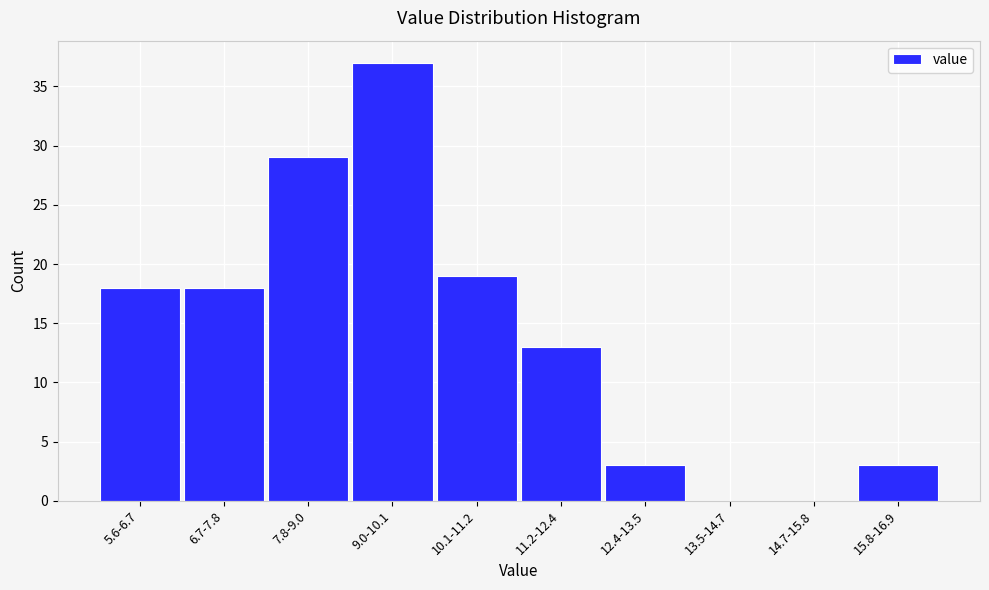

Reading left to right, list all the values displayed in this chart.

5.6-6.7=18	6.7-7.8=18	7.8-9.0=29	9.0-10.1=37	10.1-11.2=19	11.2-12.4=13	12.4-13.5=3	13.5-14.7=0	14.7-15.8=0	15.8-16.9=3